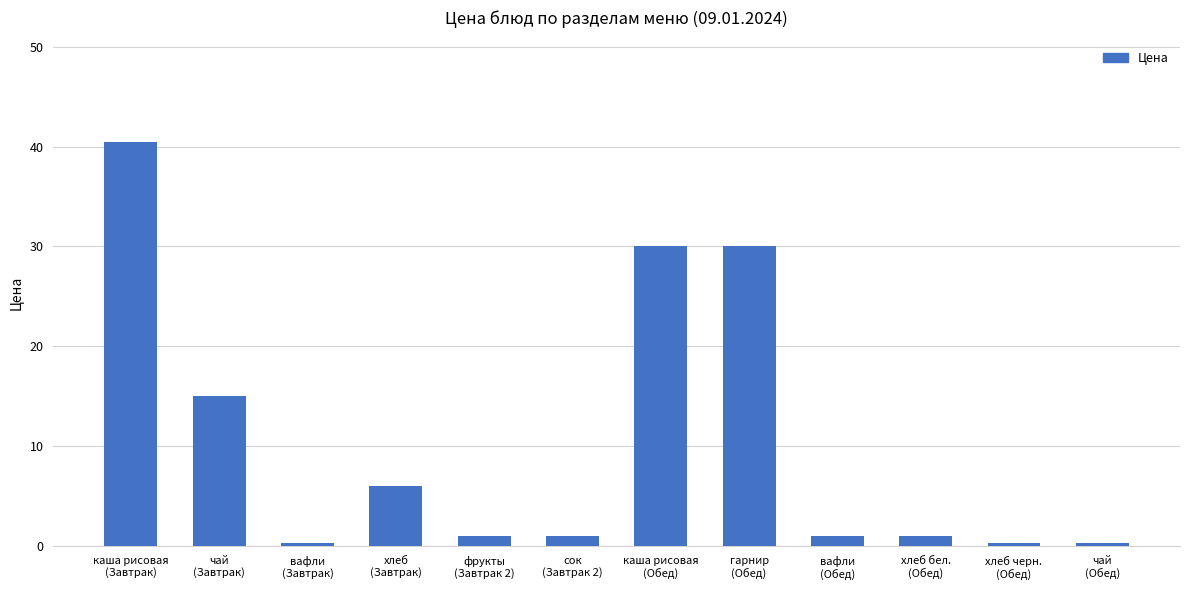

What is the average value?

10.5